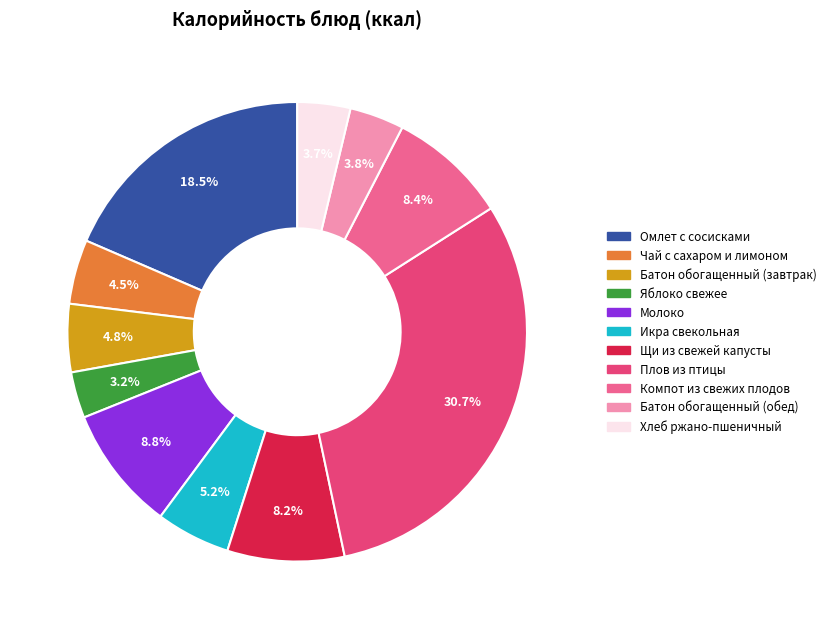

Is it true that Батон обогащенный (завтрак) is 14% of the pie?

False